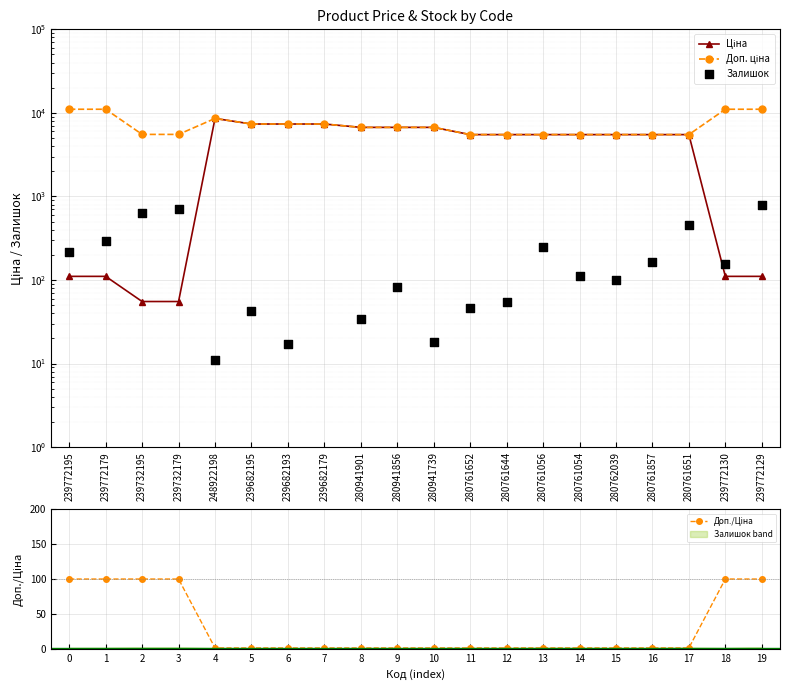

Which series reaches the minimum Y coordinate?

Доп./Ціна